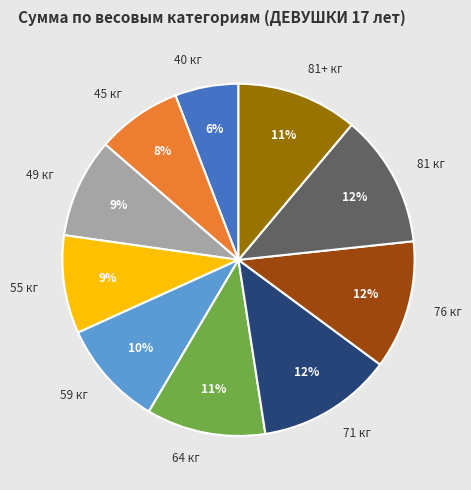

Is there any slice that represents more than half of the pie?

No